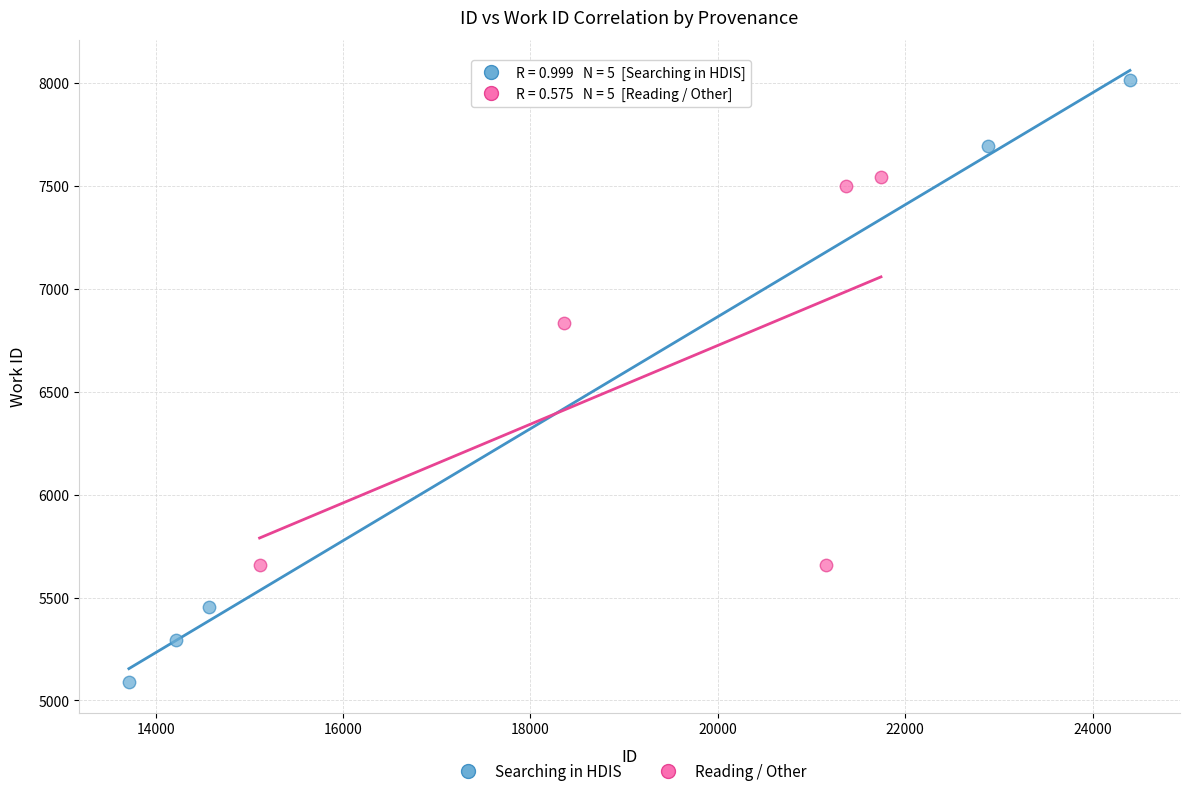

Which series reaches the maximum Y coordinate?

Searching in HDIS